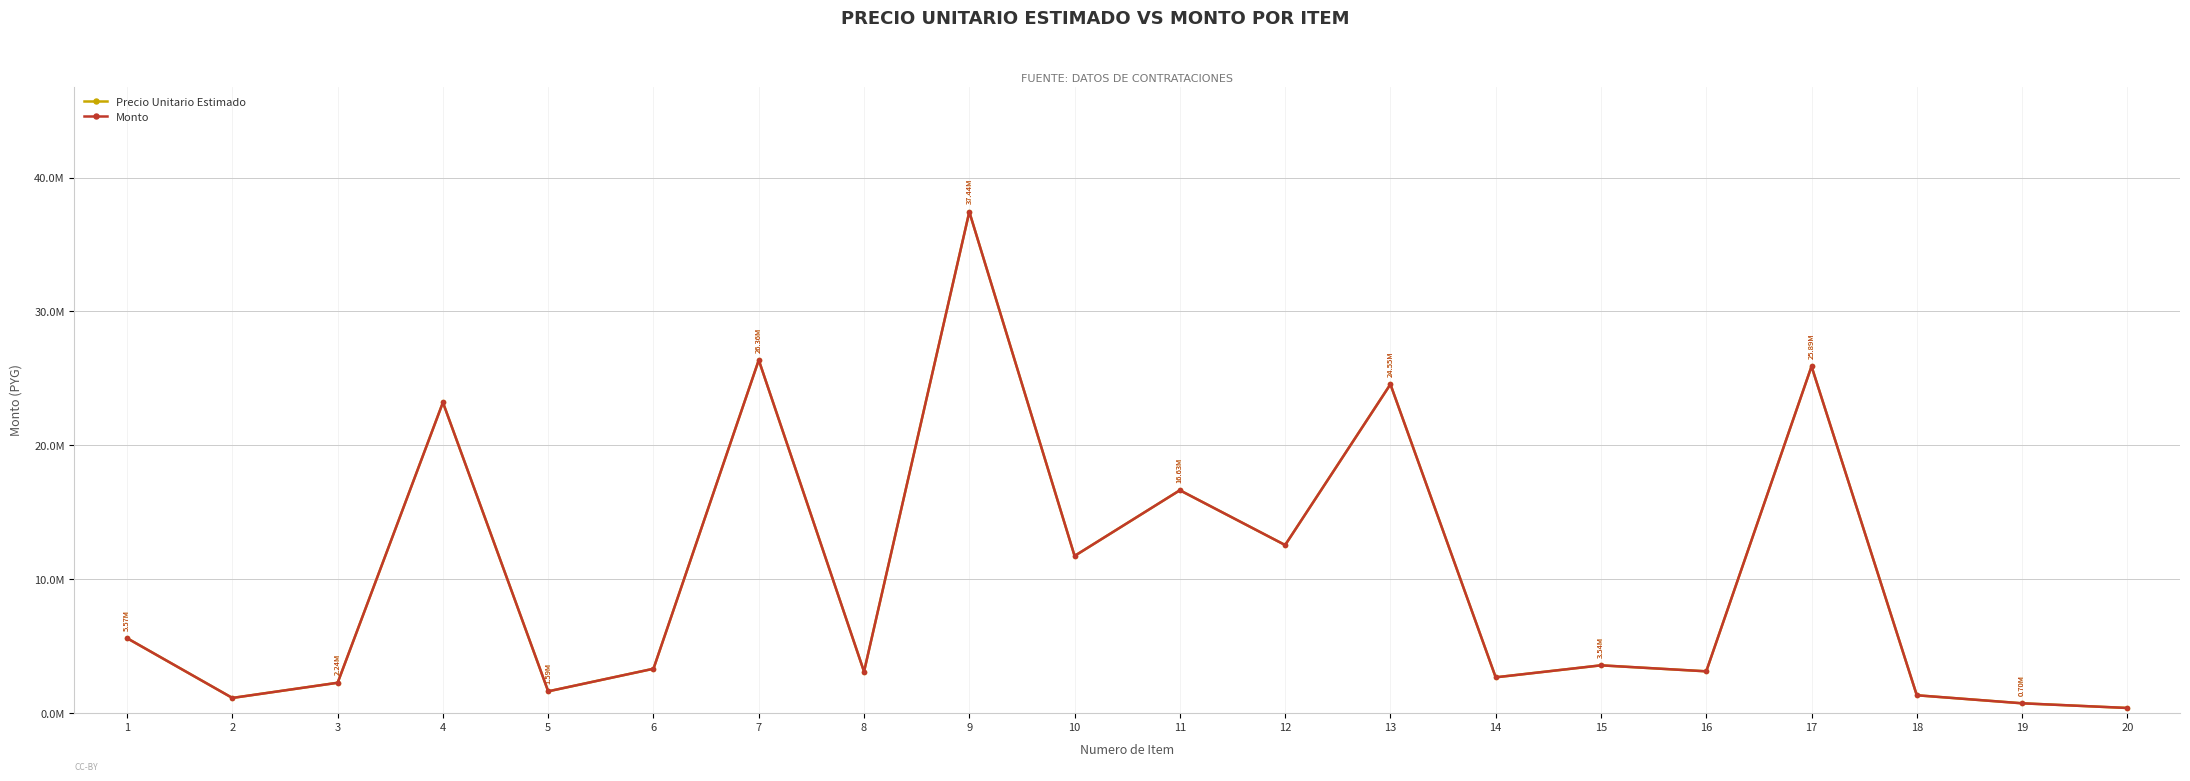

True or false: Monto has more than 1 points higher than both neighbors.

True